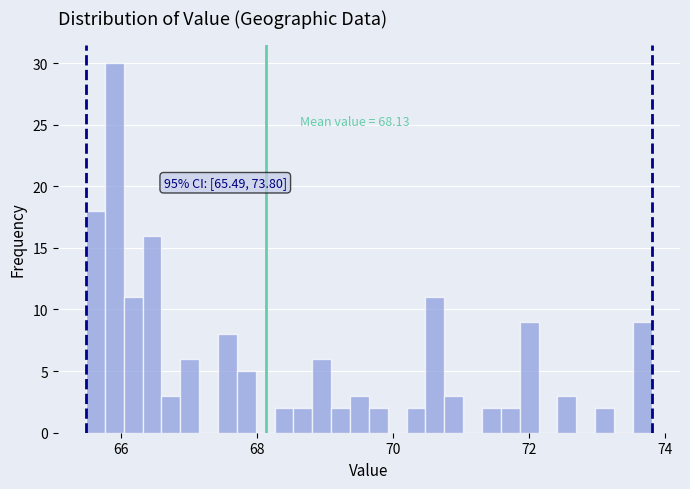

Around what value on the x-axis is the tallest bar? Give the approximate position of its centre, as read against the axis.

66.0